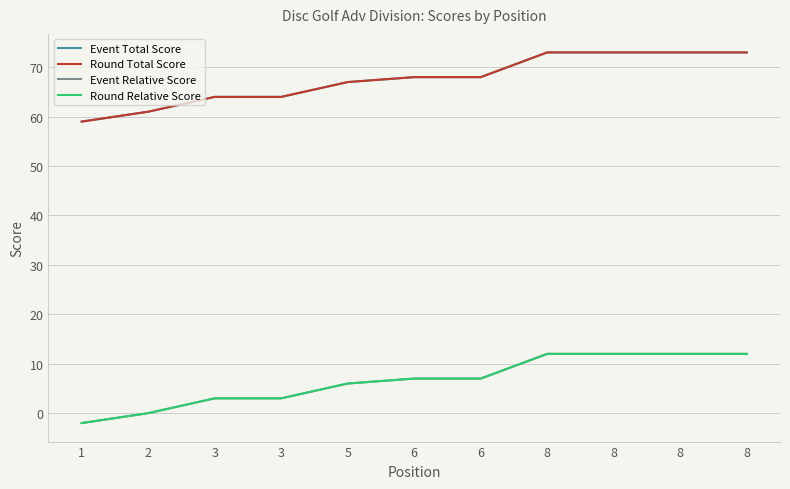

Is this an area chart (filled region under the line)?

No